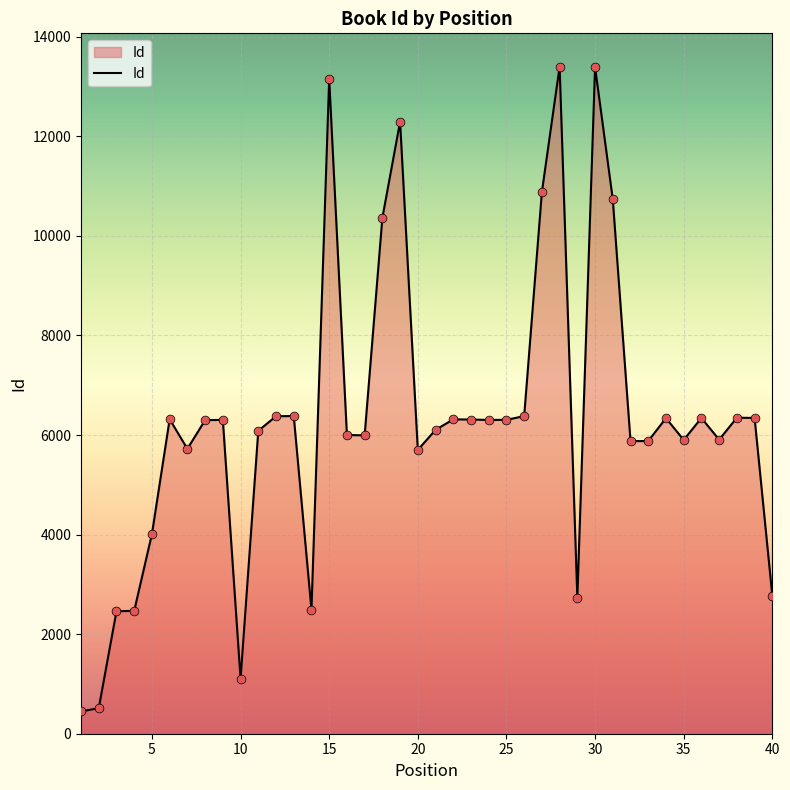

What is the difference between the maximum and minimum values?

12951